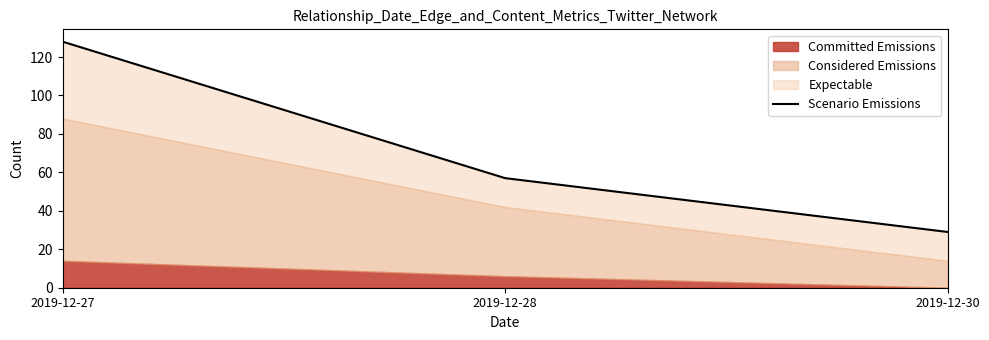

Which has a higher value, 2019-12-28 or 2019-12-30?

2019-12-28